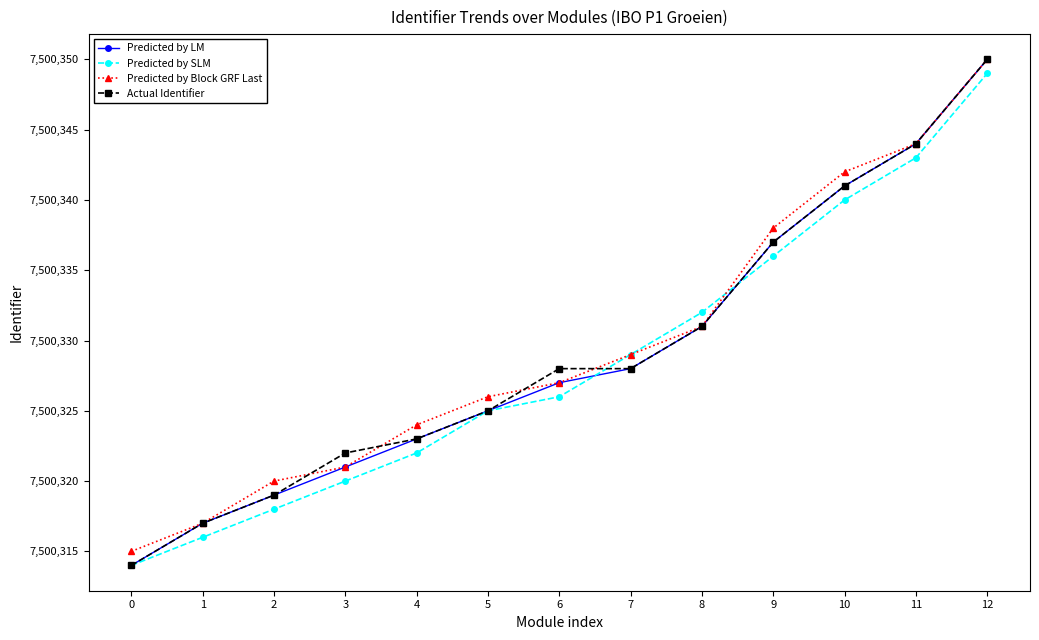

True or false: Predicted by Block GRF Last has more than 2 points higher than both neighbors.

False